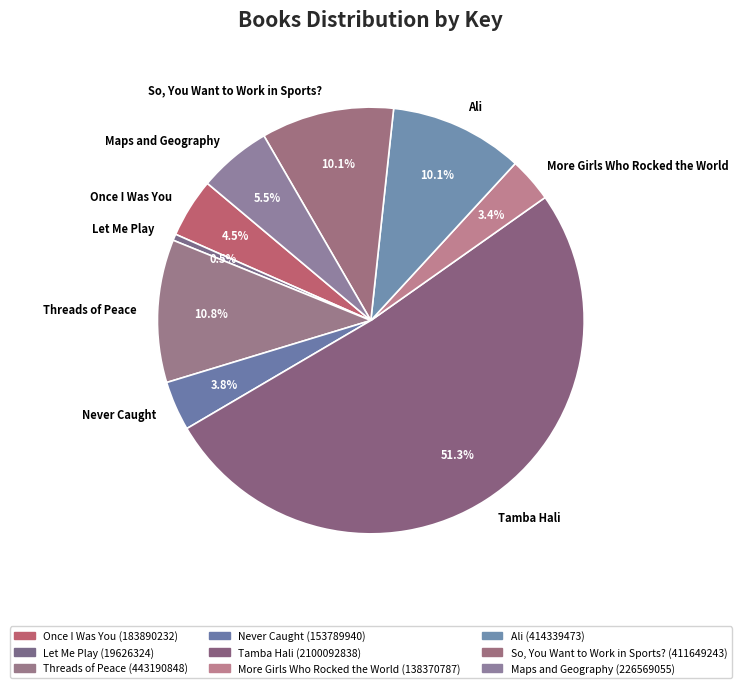

To the nearest percent, what is the combined percentage of So, You Want to Work in Sports? and Maps and Geography?

16%